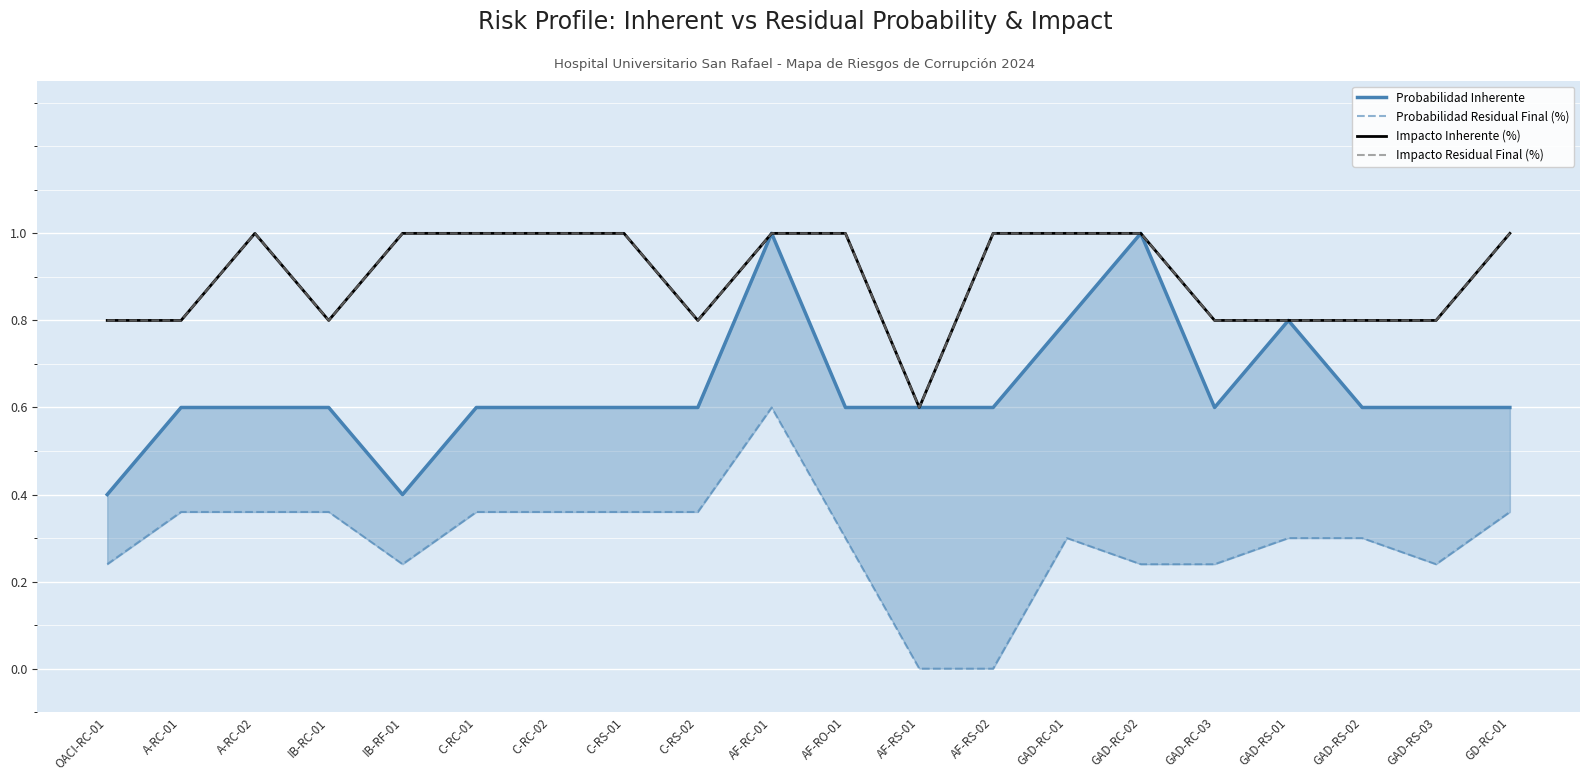

Where is the first local maximum for Probabilidad Inherente?

AF-RC-01